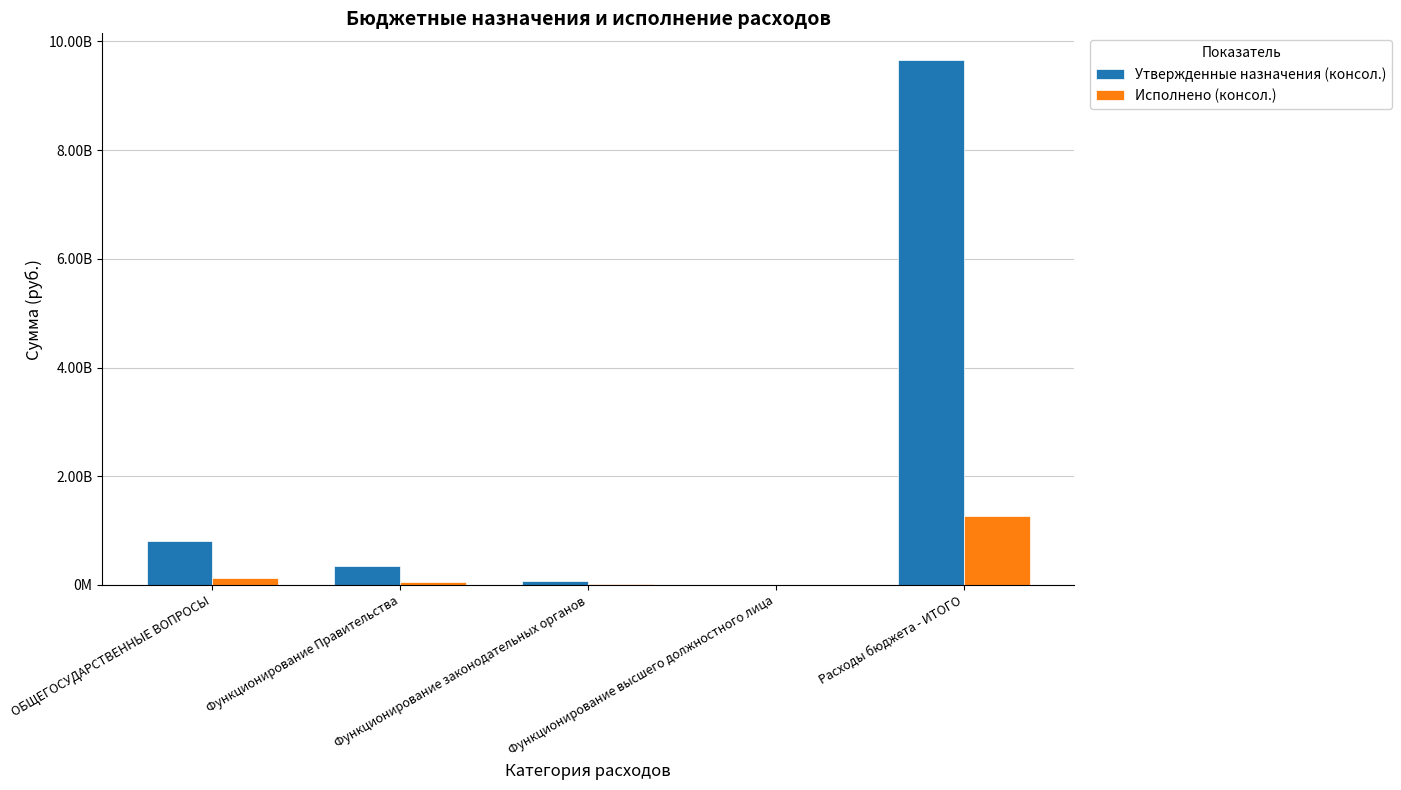

What is the value of the Исполнено (консол.) bar at the 2nd from the left?

55988185.6